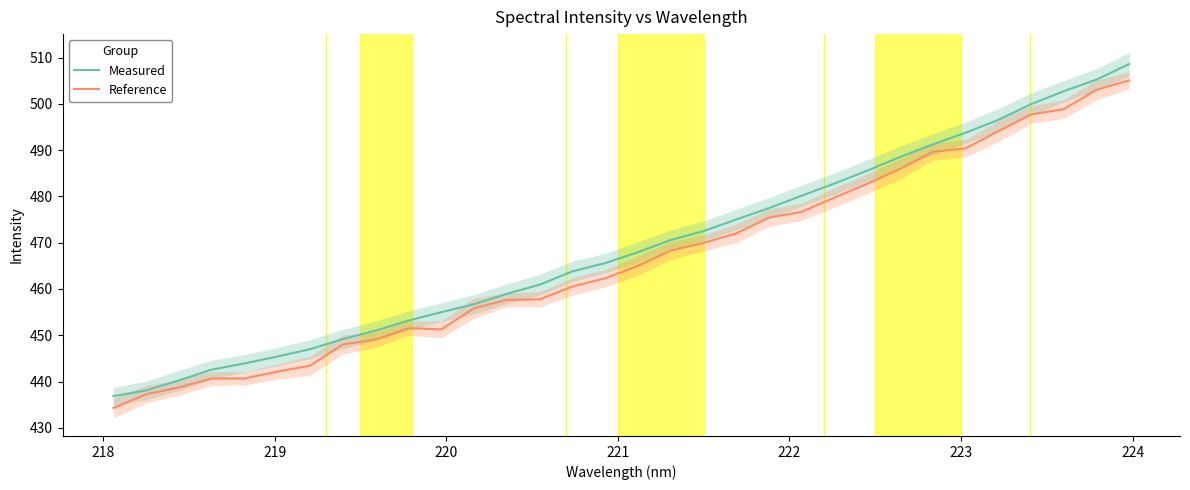

What is the maximum value shown in the chart?

508.6